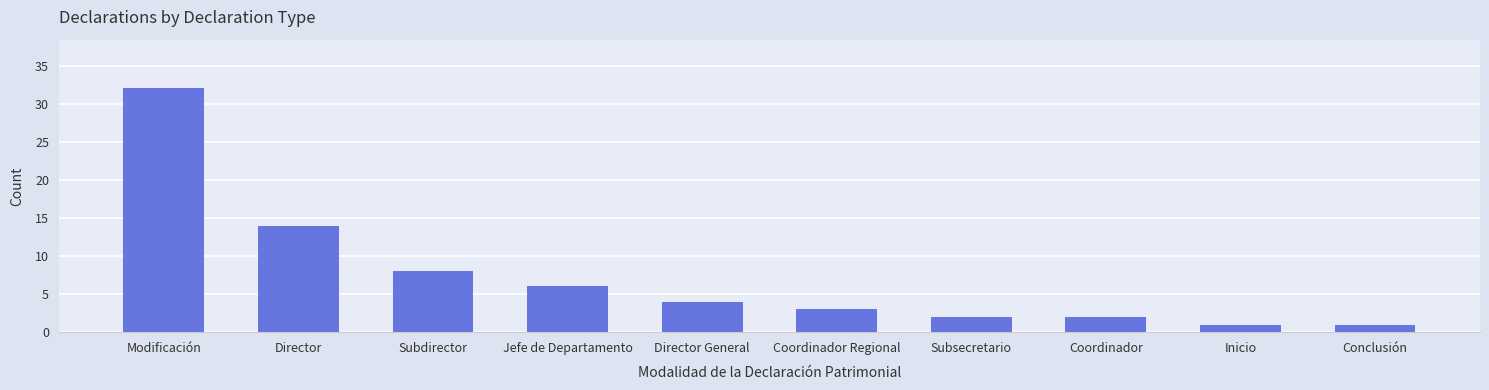

How many values are below 4?

5